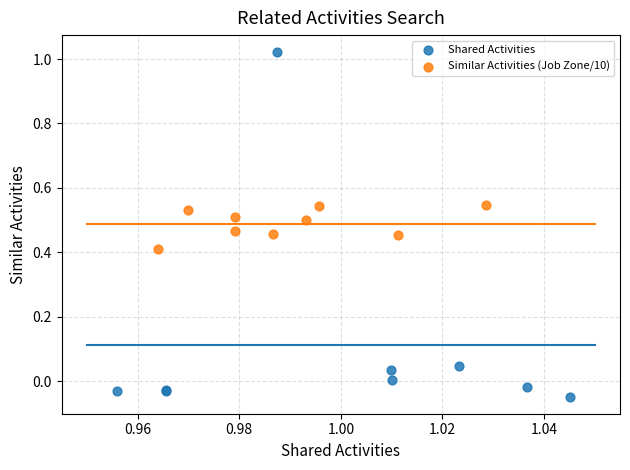

Which series reaches the maximum Y coordinate?

Shared Activities